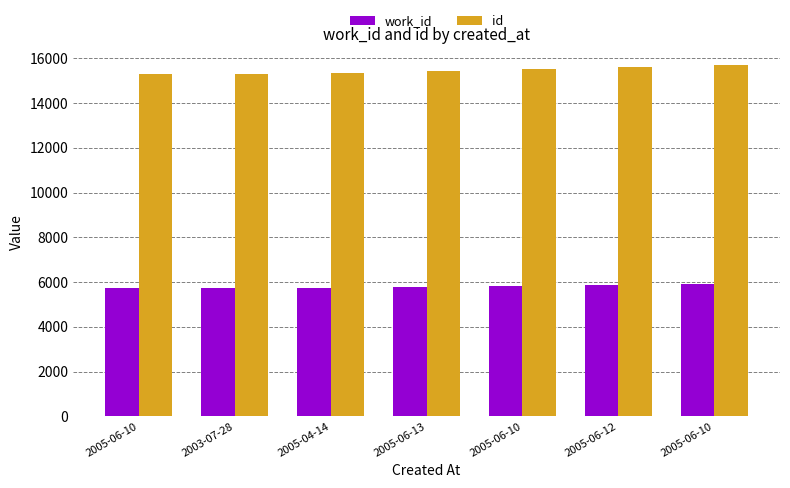

At which category is the sum across all series the highest?

2005-06-10